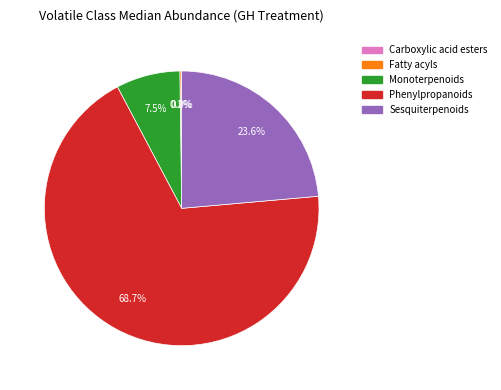

What is the majority slice?

Phenylpropanoids